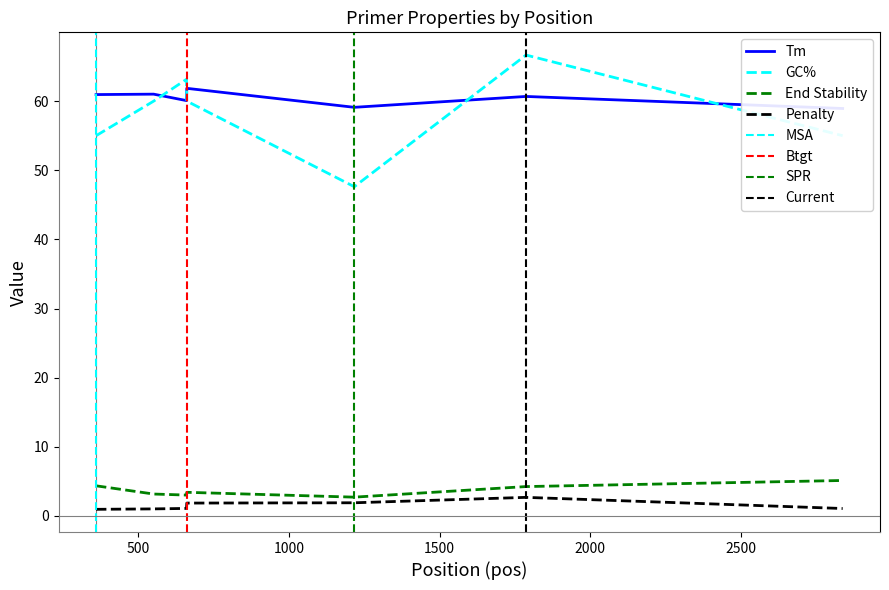

In PRIMER_LEFT_0_END_STABILITY, how many points are higher than both neighbors (excluding endpoints)?

1